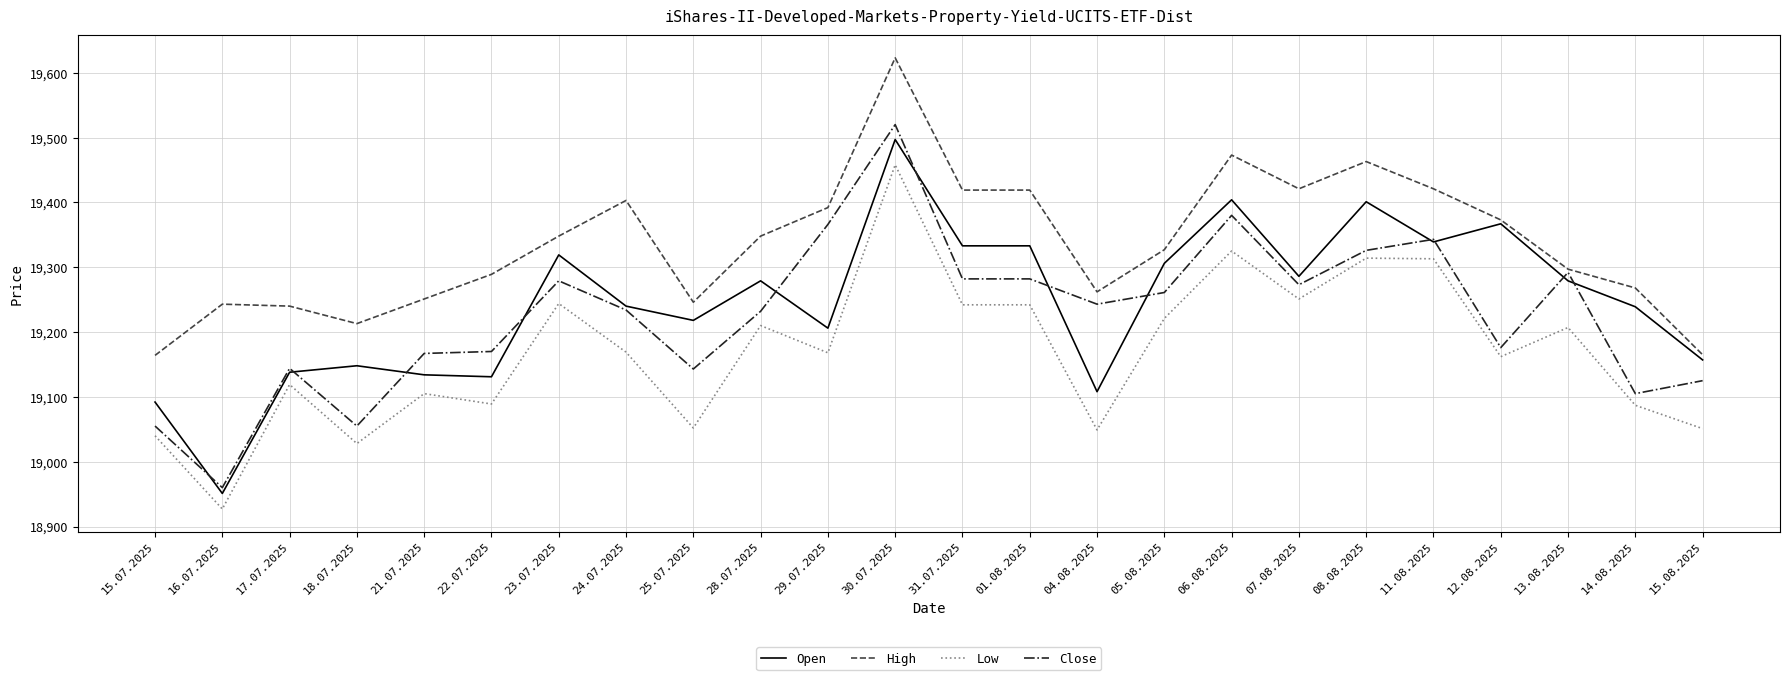

True or false: Low and Open cross at least once.

False